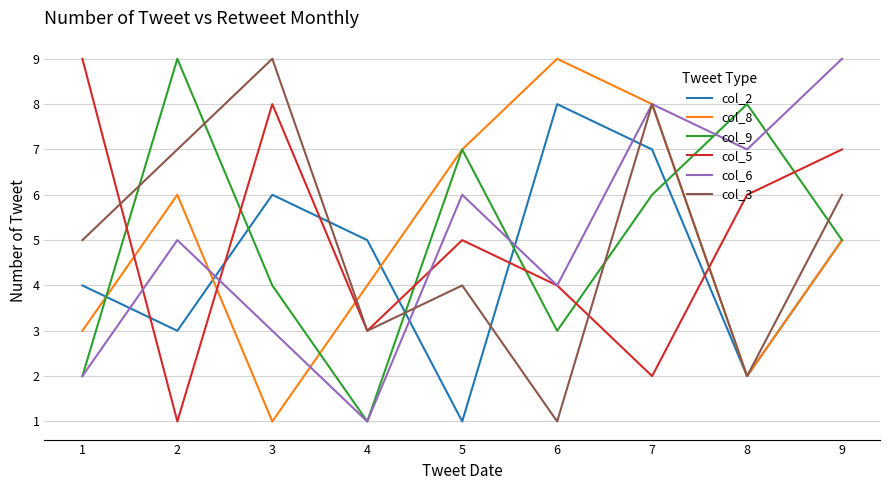

What are all the series names shown in the legend?

col_2, col_8, col_9, col_5, col_6, col_3